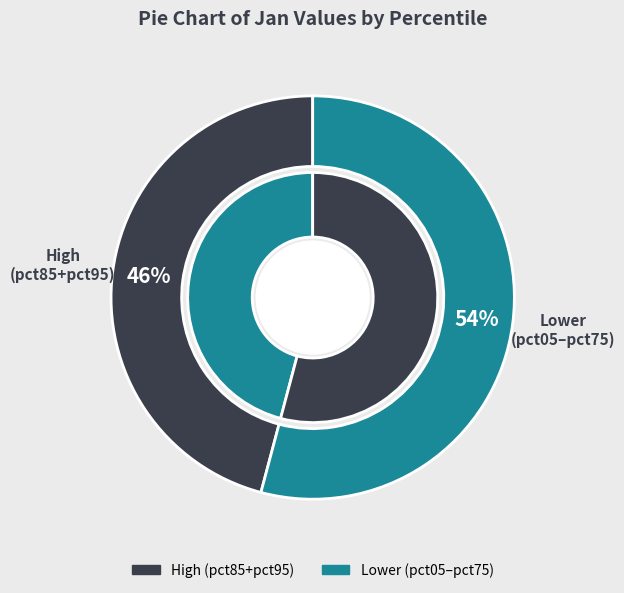

To the nearest percent, what percentage of the pie is pct25?

6%